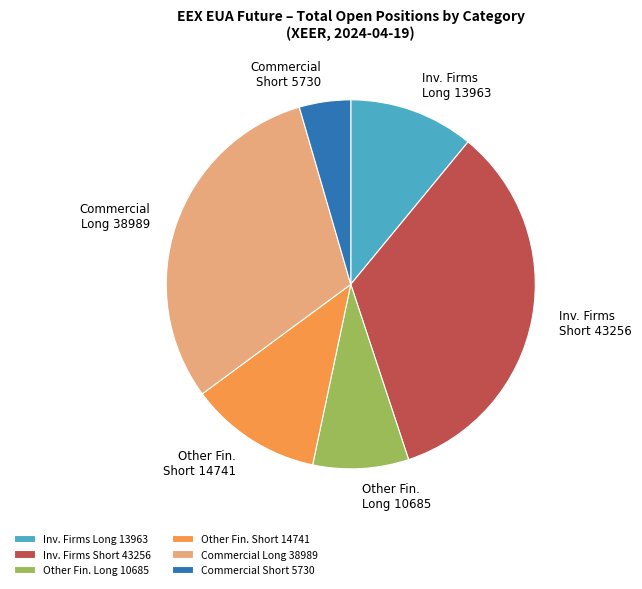

Does any single category account for the majority?

No